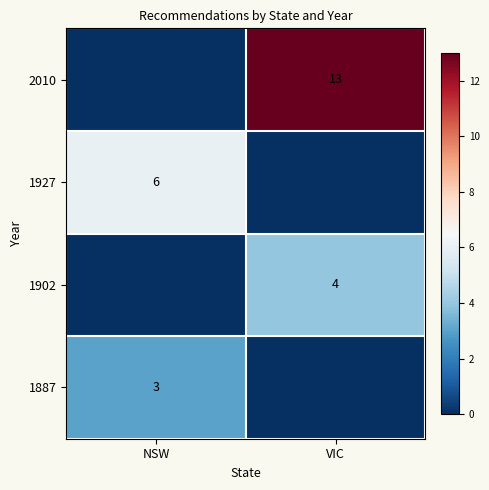

The value of 2010 at NSW is -6. True or false?

False